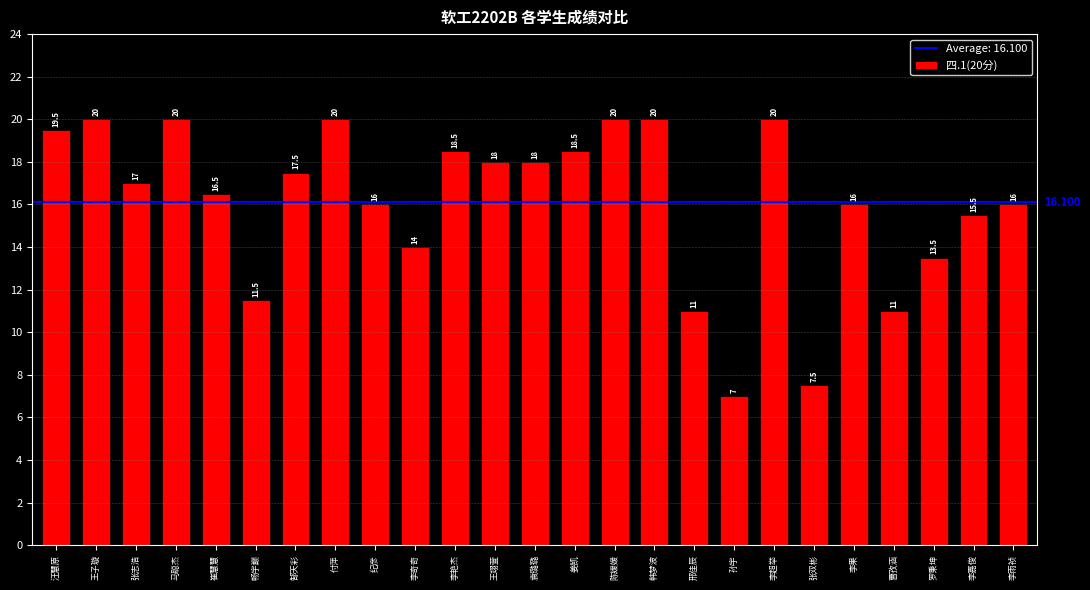

Reading left to right, extract all data points from this chart.

19.5	20.0	17.0	20.0	16.5	11.5	17.5	20.0	16.0	14.0	18.5	18.0	18.0	18.5	20.0	20.0	11.0	7.0	20.0	7.5	16.0	11.0	13.5	15.5	16.0